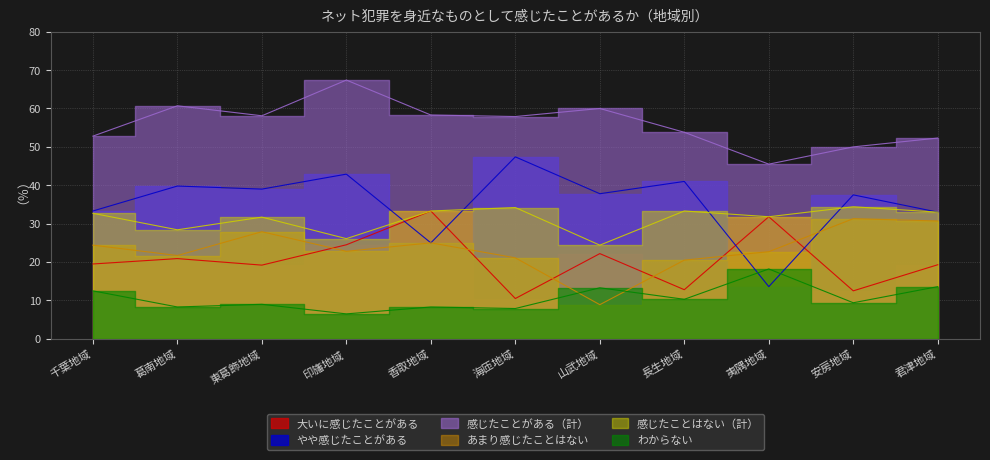

Between which two adjacent categories do わからない and あまり感じたことはない first intersect?

海匝地域 and 山武地域